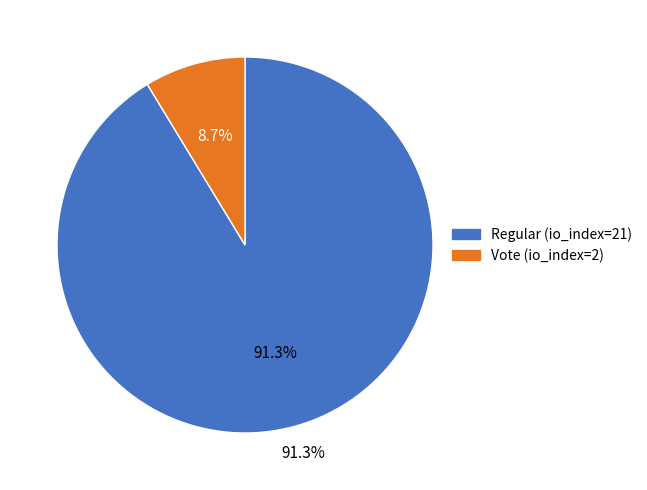

What percentage is the Vote (io_index=2) slice, to the nearest percent?

9%